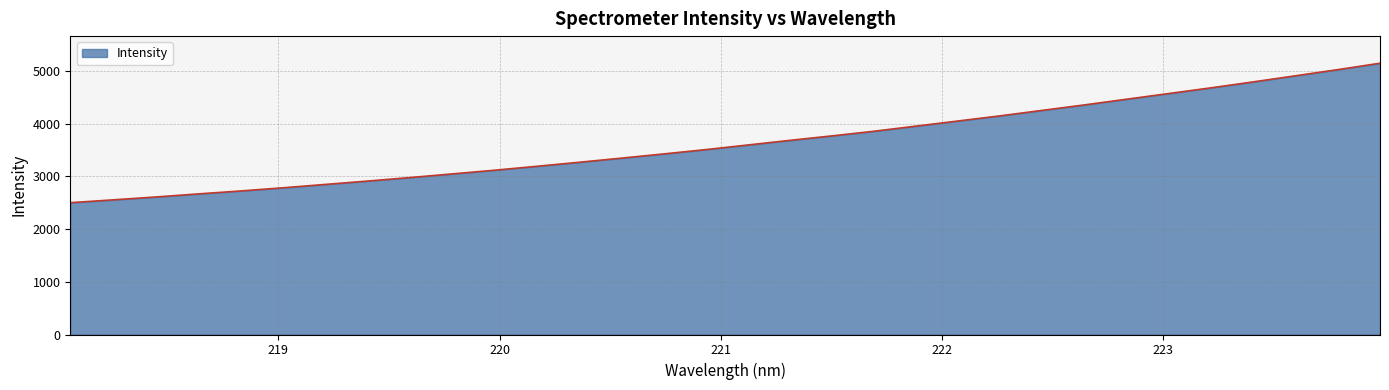

What is the greatest value displayed?

5142.5